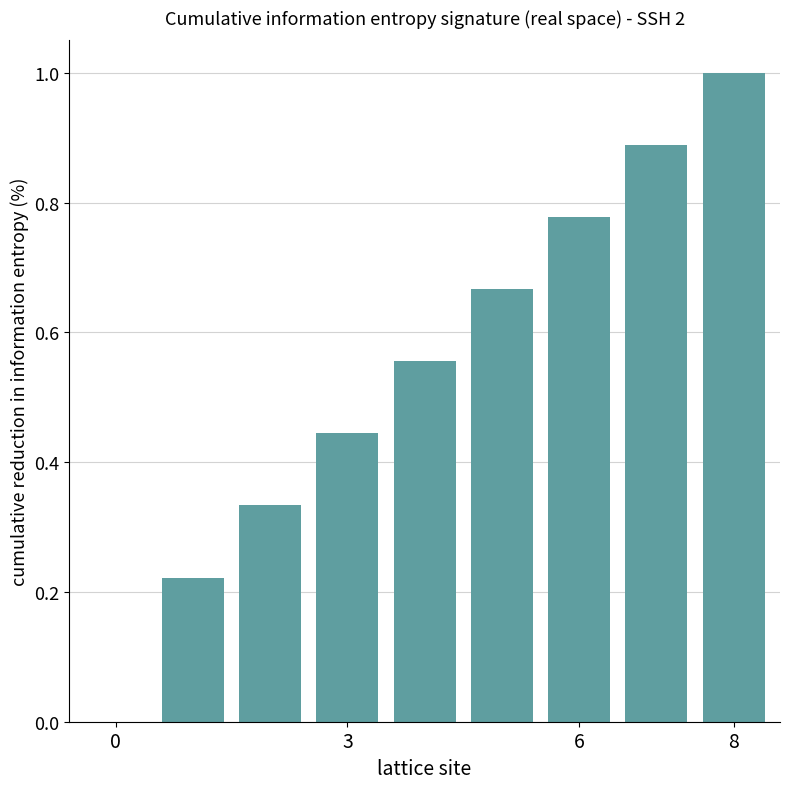

What is the maximum value shown in the chart?

1.0